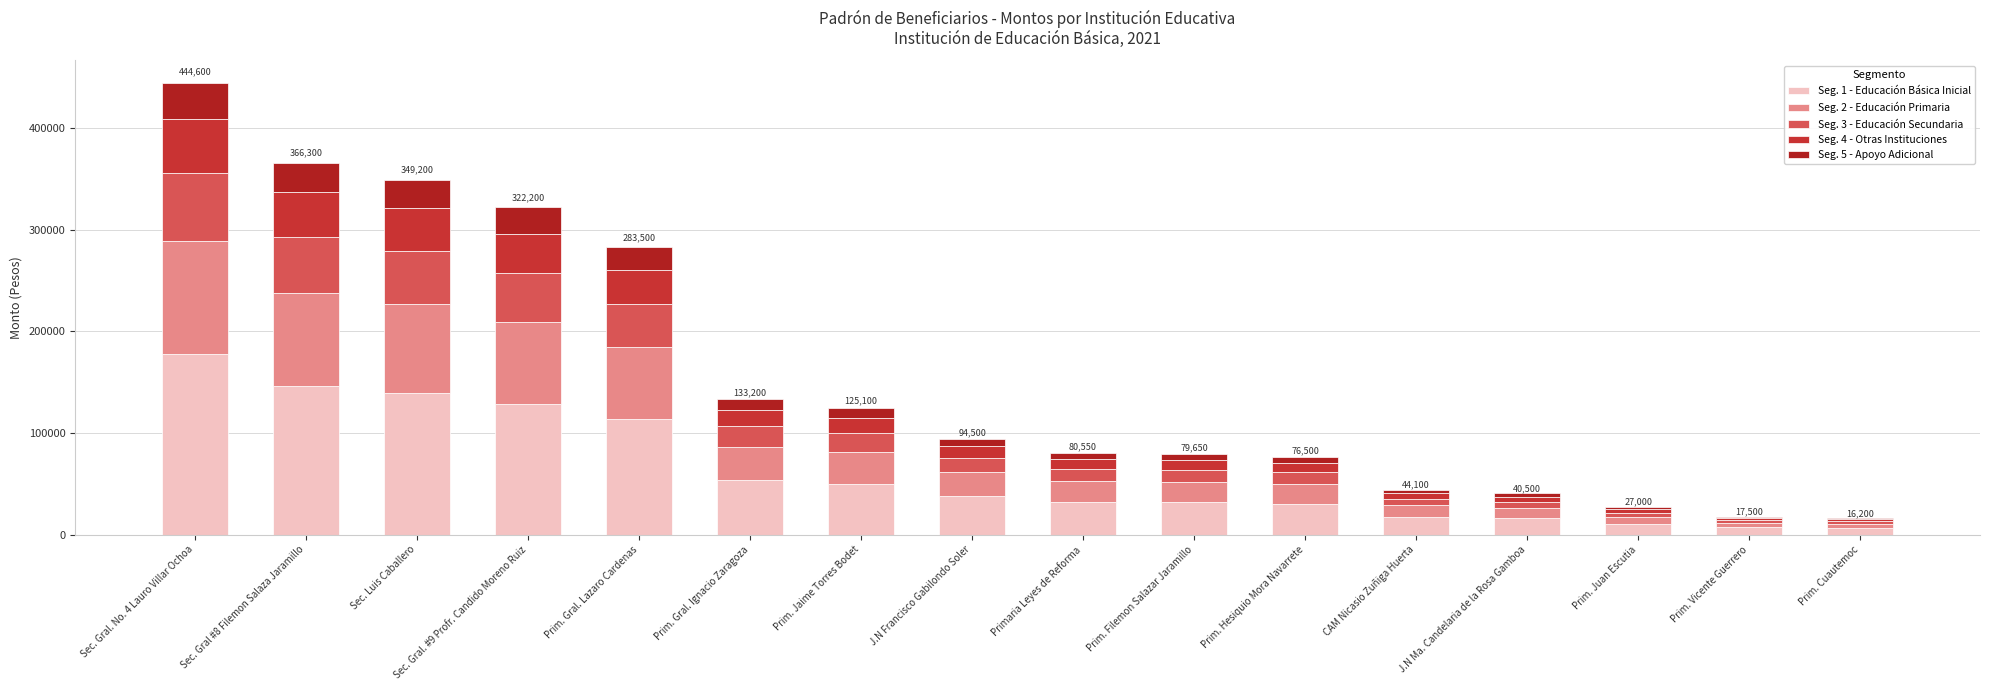

What is the difference between the maximum and second lowest values in the Seg. 1 - Educación Básica Inicial series?

170840.0